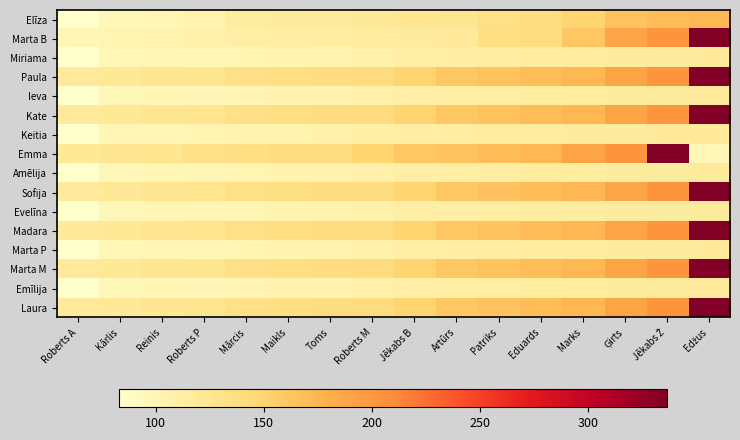

What is the total value across all series at Marks?

2352.4